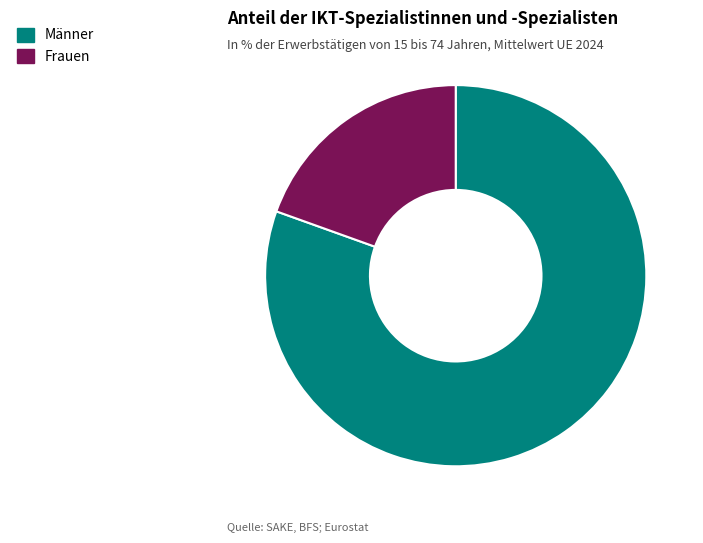

Combined, do Männer and Frauen account for over 50%?

Yes